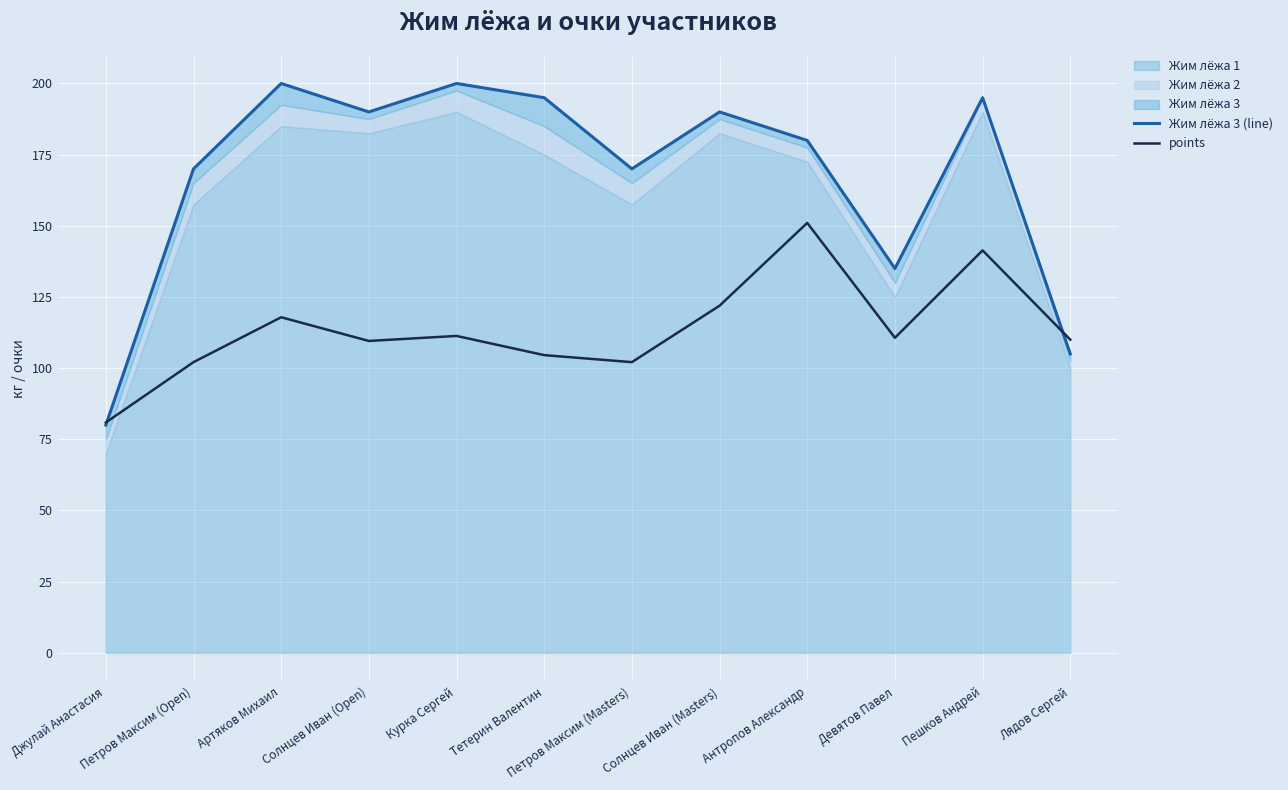

How many intersections are there between points and Жим лёжа 3 (line)?

2